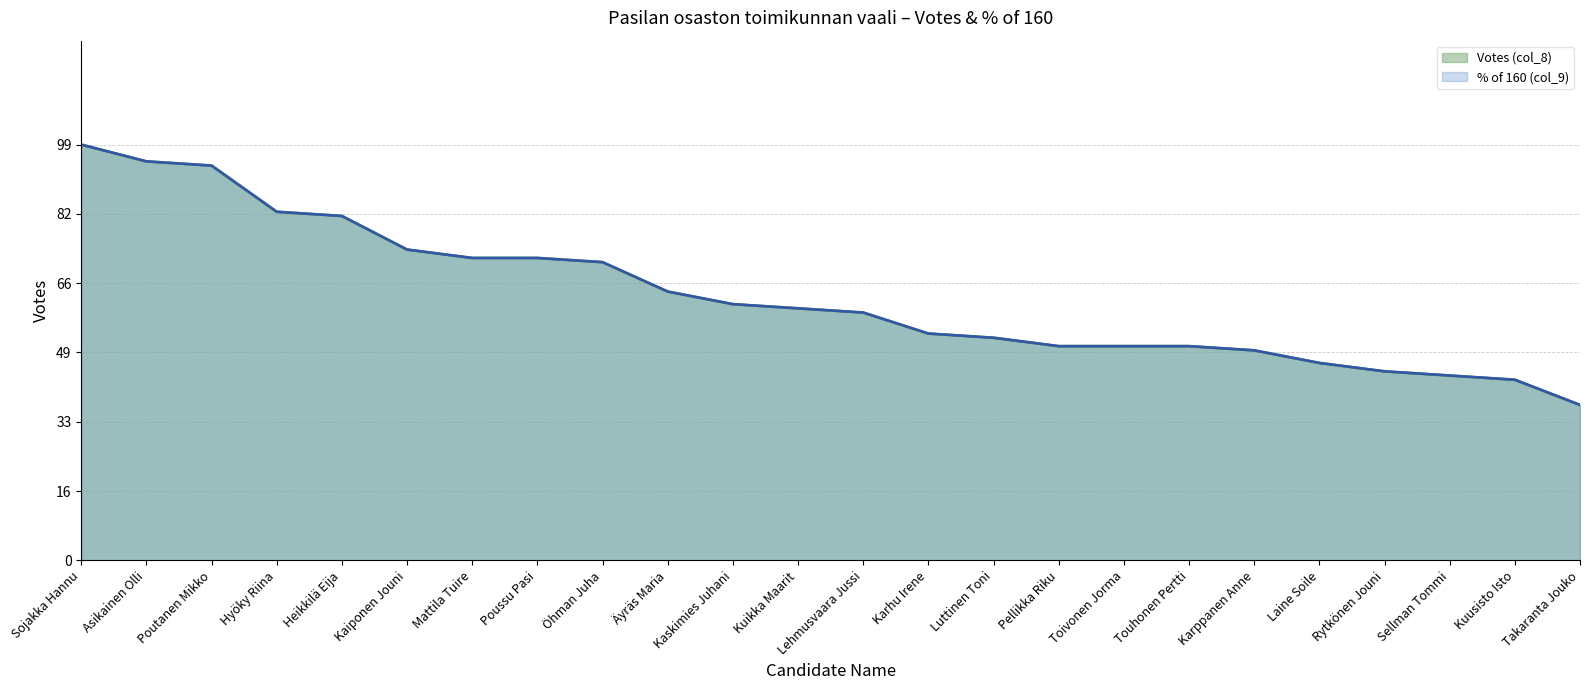

Reading left to right, list all the values displayed in this chart.

Sojakka Hannu=99	Asikainen Olli=95	Poutanen Mikko=94	Hyöky Riina=83	Heikkilä Eija=82	Kaiponen Jouni=74	Mattila Tuire=72	Poussu Pasi=72	Öhman Juha=71	Äyräs Maria=64	Kaskimies Juhani=61	Kuikka Maarit=60	Lehmusvaara Jussi=59	Karhu Irene=54	Luttinen Toni=53	Pellikka Riku=51	Toivonen Jorma=51	Touhonen Pertti=51	Karppanen Anne=50	Laine Soile=47	Rytkönen Jouni=45	Sellman Tommi=44	Kuusisto Isto=43	Takaranta Jouko=37